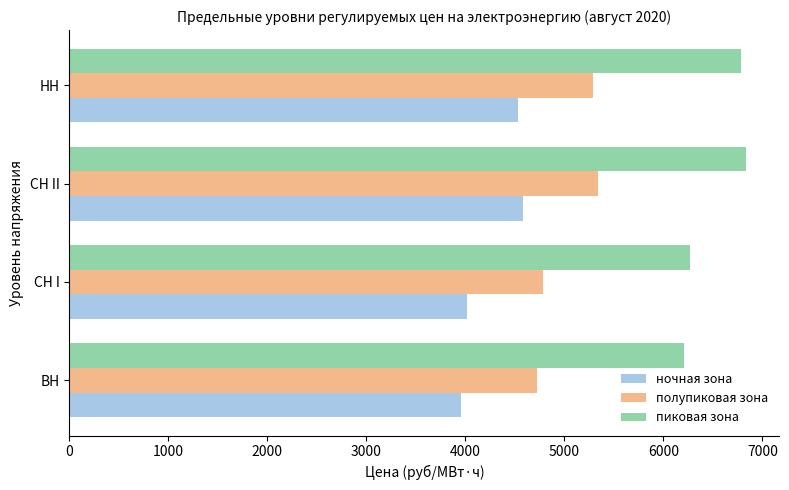

At how many categories does at least one series exceed 4900?

4